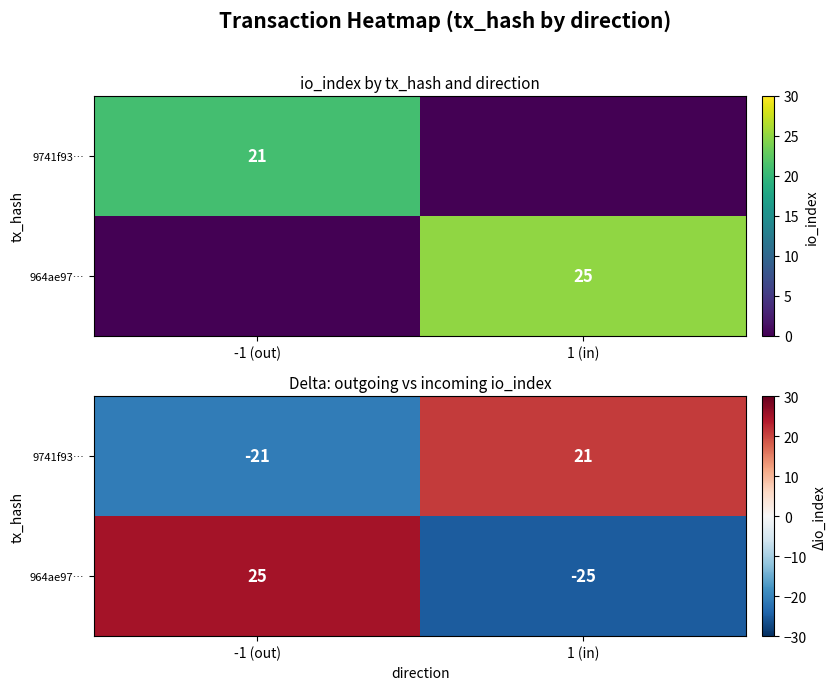

At how many categories does at least one series exceed 20?

2